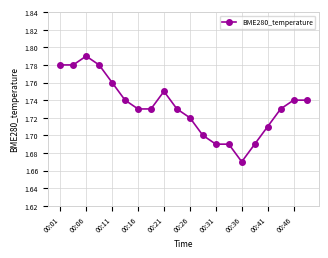

Count the number of data series in this chart.

1